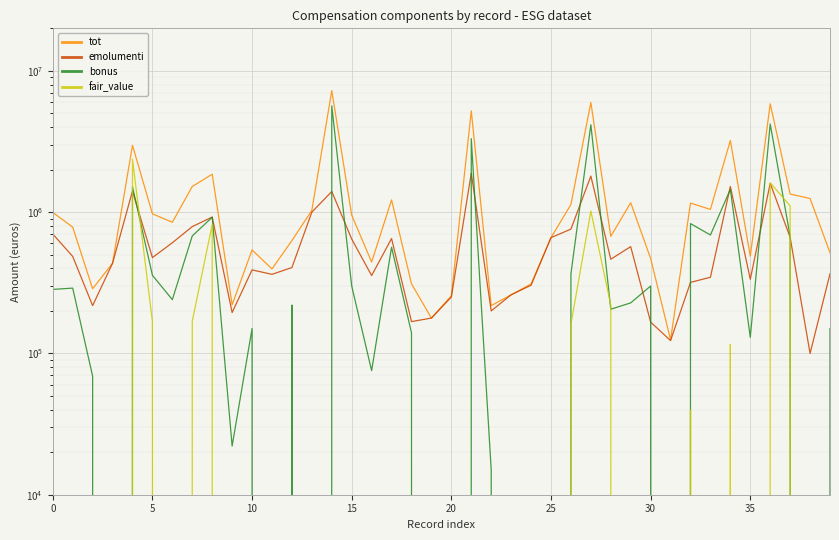

Which series has the largest total across all categories?

tot